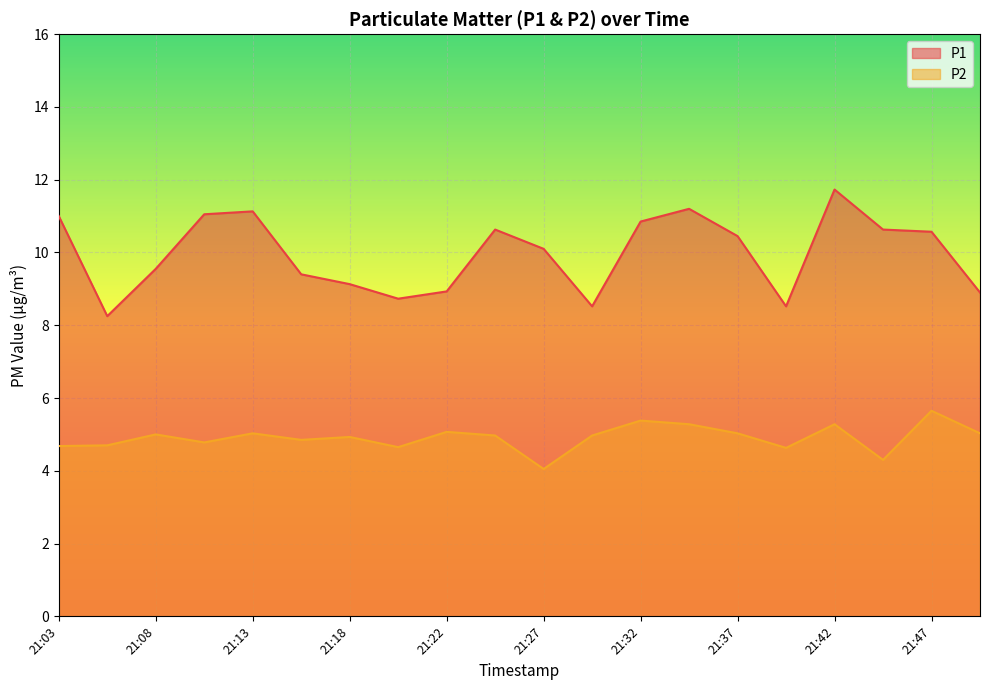

What are all the series names shown in the legend?

P1, P2